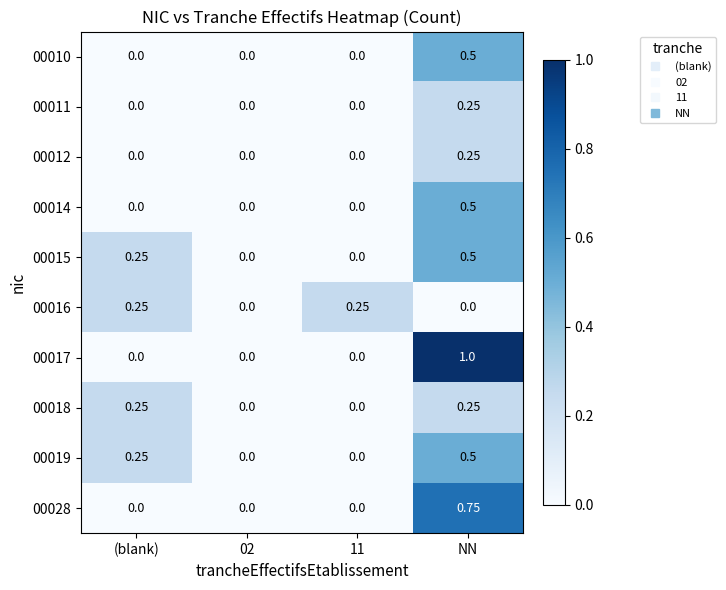

Which series changed the most between 02 and 11?

00016